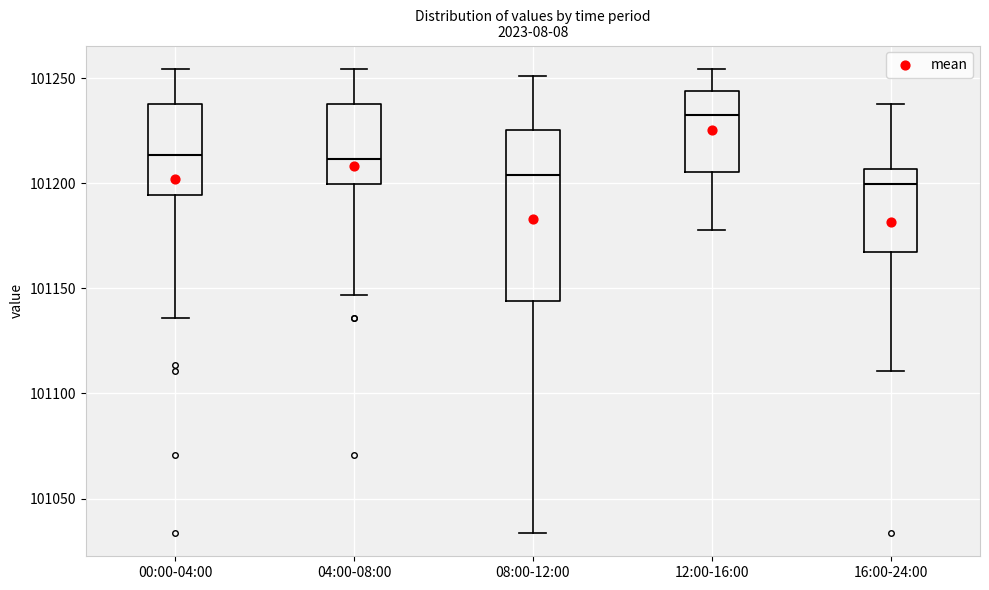

Comparing the boxes themselves (not the whiskers), which one is the tallest?

08:00-12:00